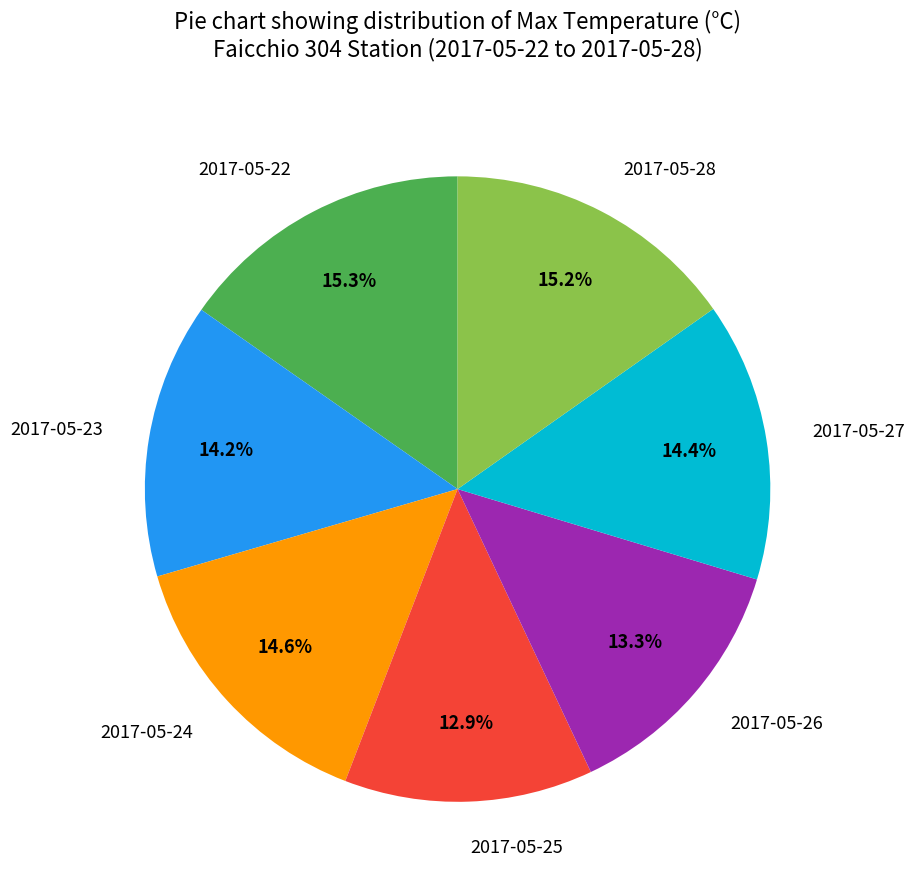

What percentage is the 2017-05-25 slice, to the nearest percent?

13%